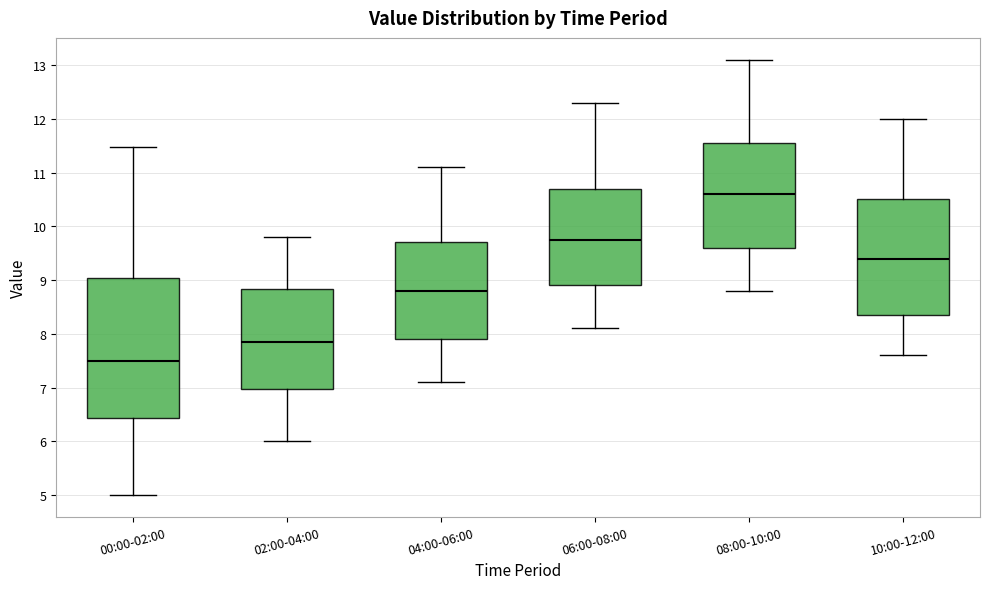

Where is the lower edge of the box for 10:00-12:00 on the y-axis? The values are not printed on the chart, so give them approximately, as read against the axis.

8.4